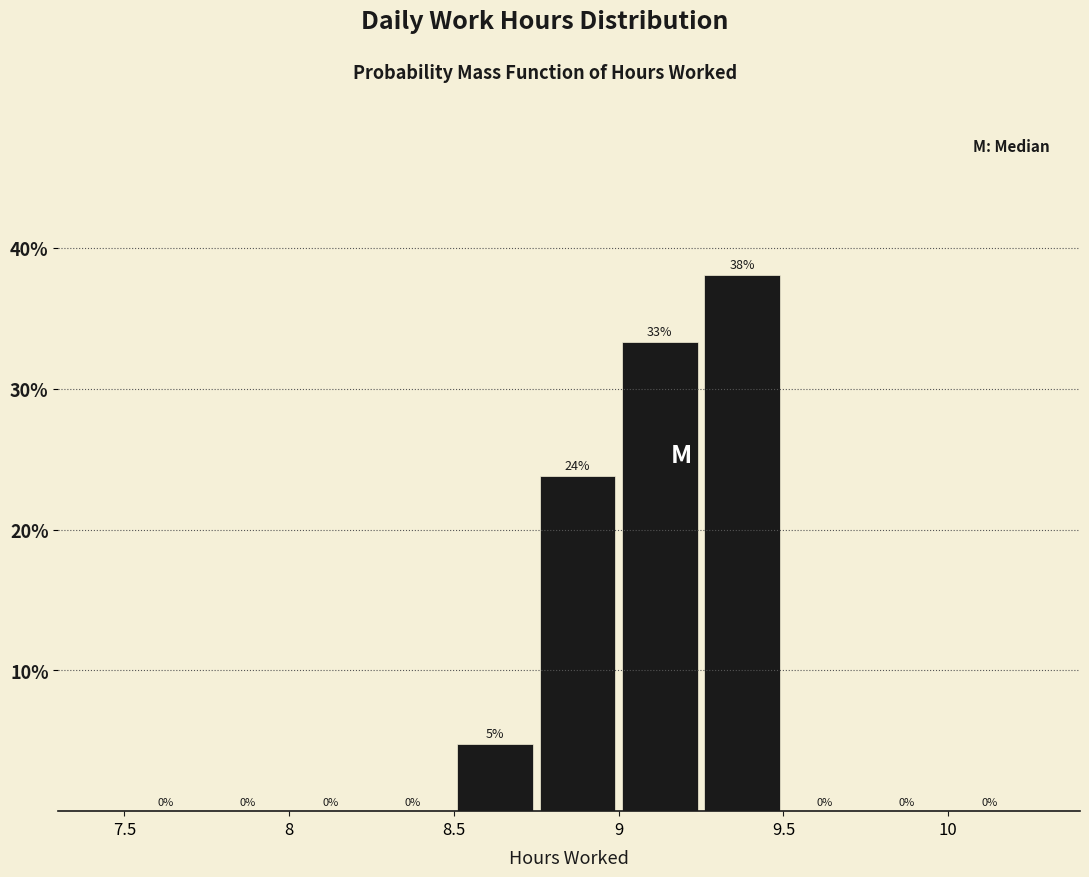

Which range on the x-axis has the tallest bar?

9.25 to 9.50